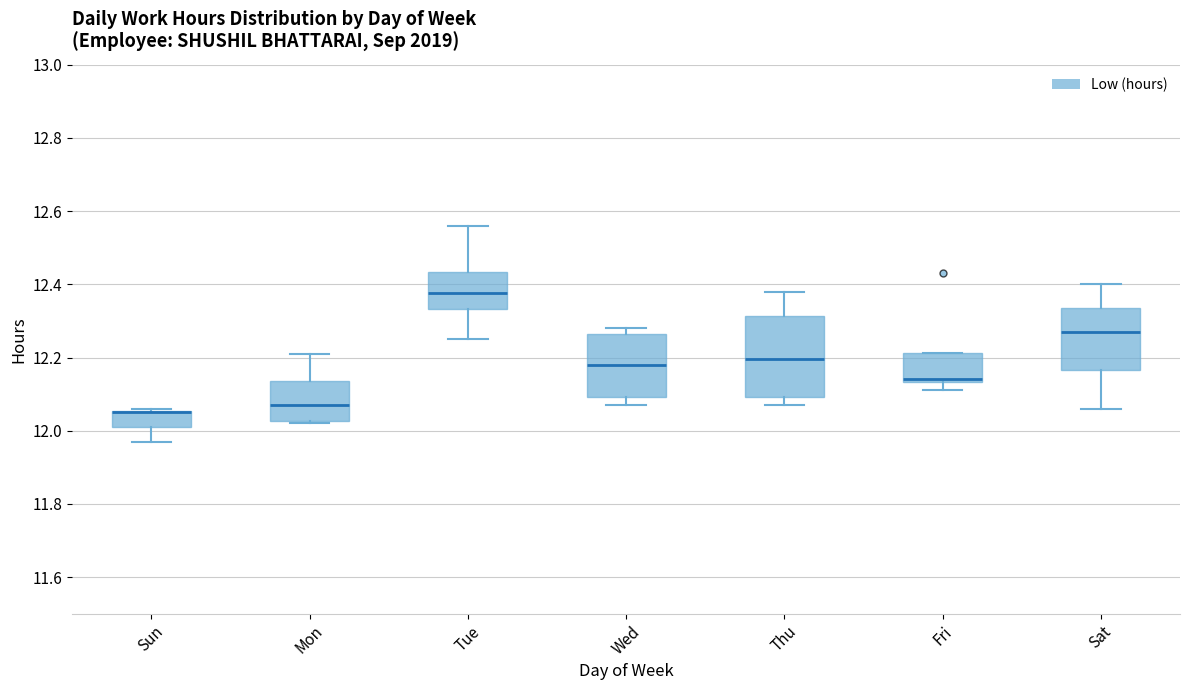

Reading left to right, transcribe this box plot: for each box, give where its median line is, the range the box spans, and where its two whiskers end, as read against the y-axis. The values are not printed on the chart, so give them approximately, as read against the axis.

Sun: median 12.06 (drawn on the box's upper edge), box 12.02 to 12.06, whiskers 11.98 to 12.06
Mon: median 12.08, box 12.02 to 12.14, whiskers 12.02 (just below the box's lower edge) to 12.22
Tue: median 12.38, box 12.34 to 12.44, whiskers 12.26 to 12.56
Wed: median 12.18, box 12.10 to 12.26, whiskers 12.08 to 12.28
Thu: median 12.20, box 12.10 to 12.32, whiskers 12.08 to 12.38
Fri: median 12.14 (just above the box's lower edge), box 12.14 to 12.22, whiskers 12.12 to 12.22
Sat: median 12.28, box 12.16 to 12.34, whiskers 12.06 to 12.40